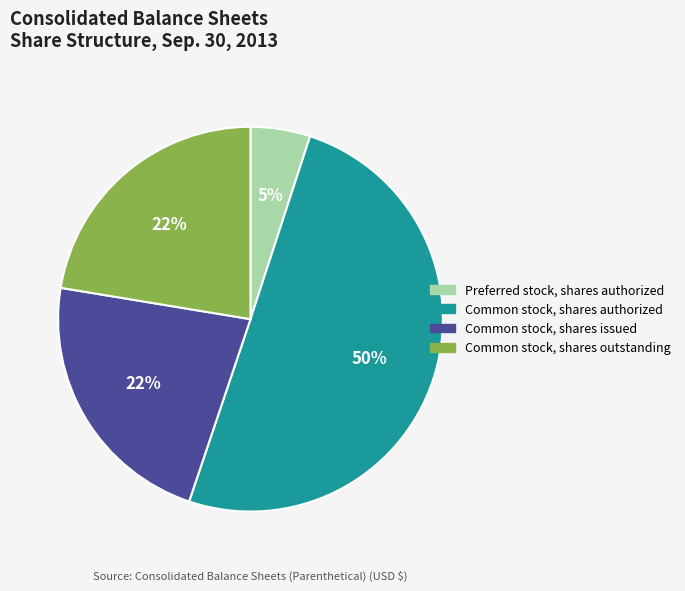

Combined, do Common stock, shares issued and Common stock, shares authorized account for over 50%?

Yes